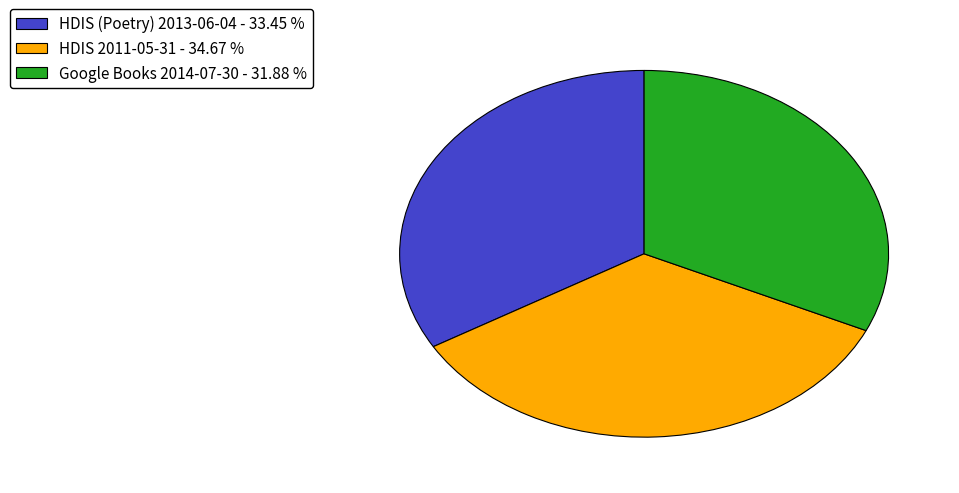

Do Google Books 2014-07-30 - 31.88 % and HDIS 2011-05-31 - 34.67 % together represent more than half of the pie?

Yes